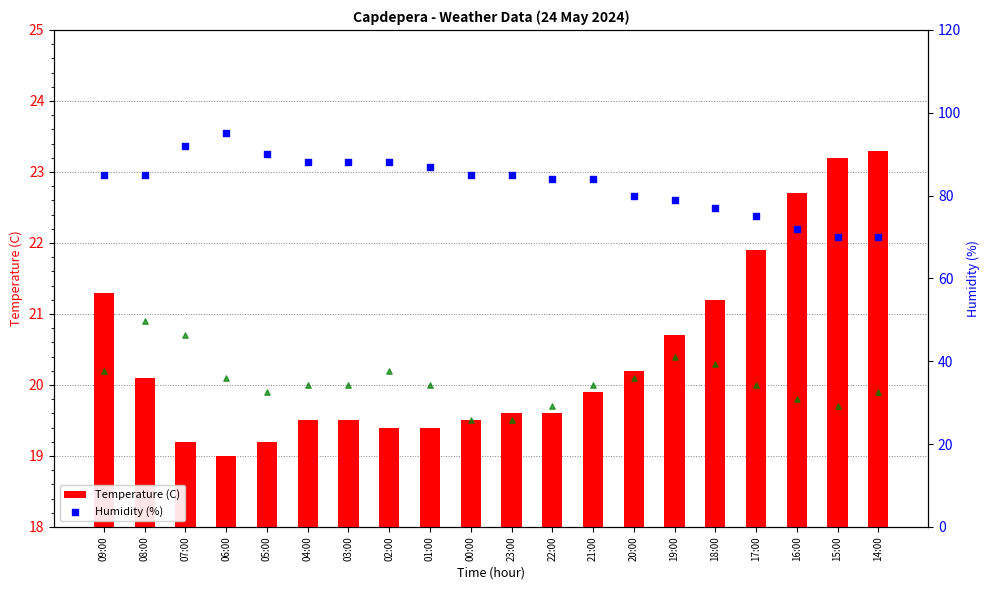

Which series reaches the maximum Y coordinate?

Humidity (%)